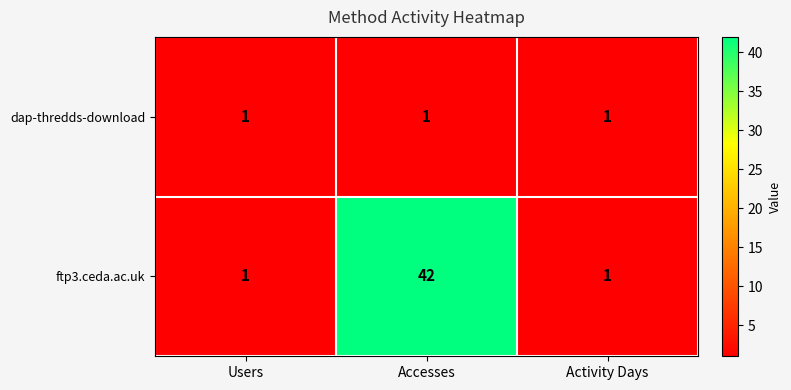

Reading left to right, transcribe all the data shown in this chart.

dap-thredds-download: Users=1	Accesses=1	Activity Days=1
ftp3.ceda.ac.uk: Users=1	Accesses=42	Activity Days=1